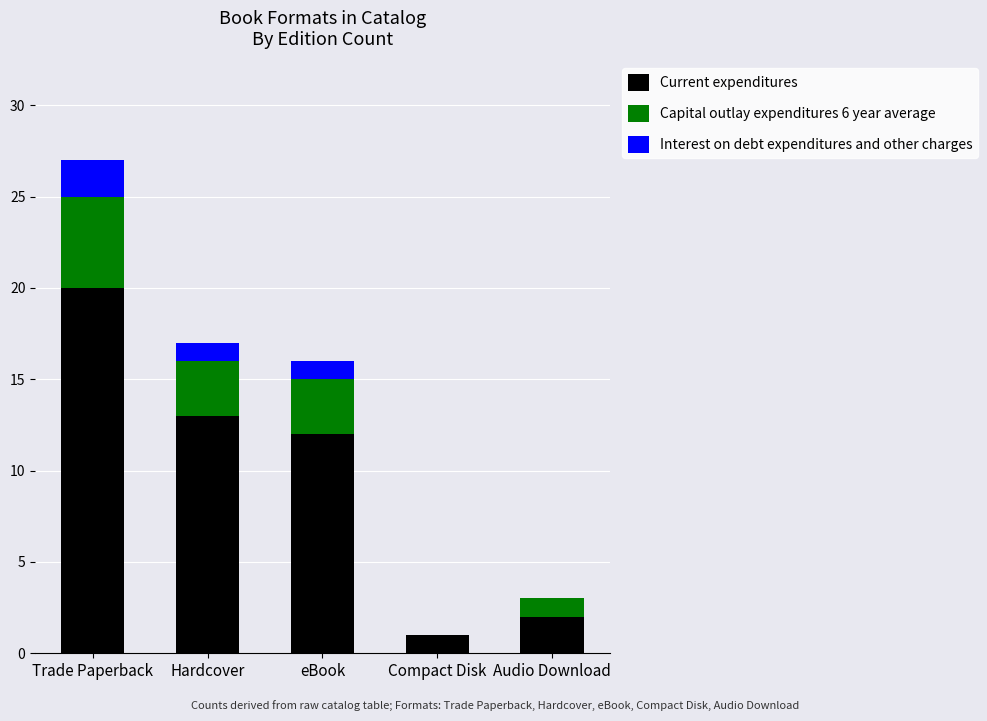

What is the sum of the Current expenditures values at Trade Paperback and eBook?

32